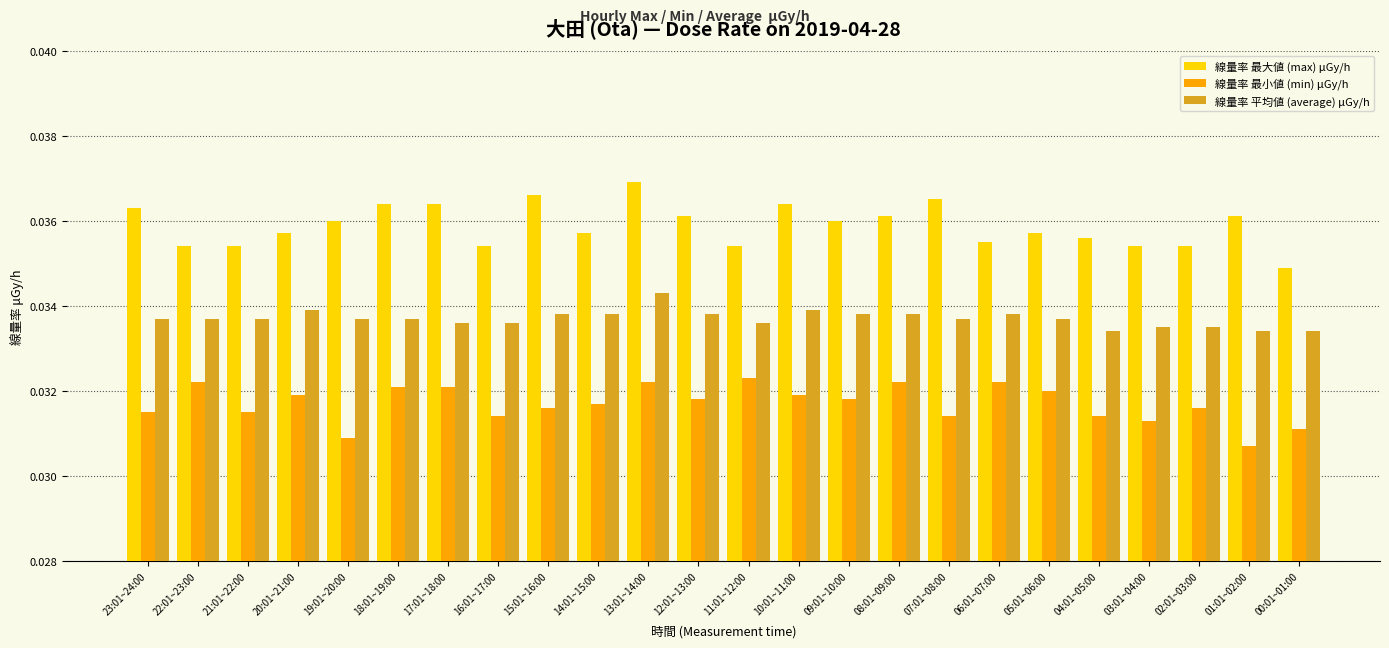

What is the sum of all 線量率 最大値 (max) μGy/h values?

0.9